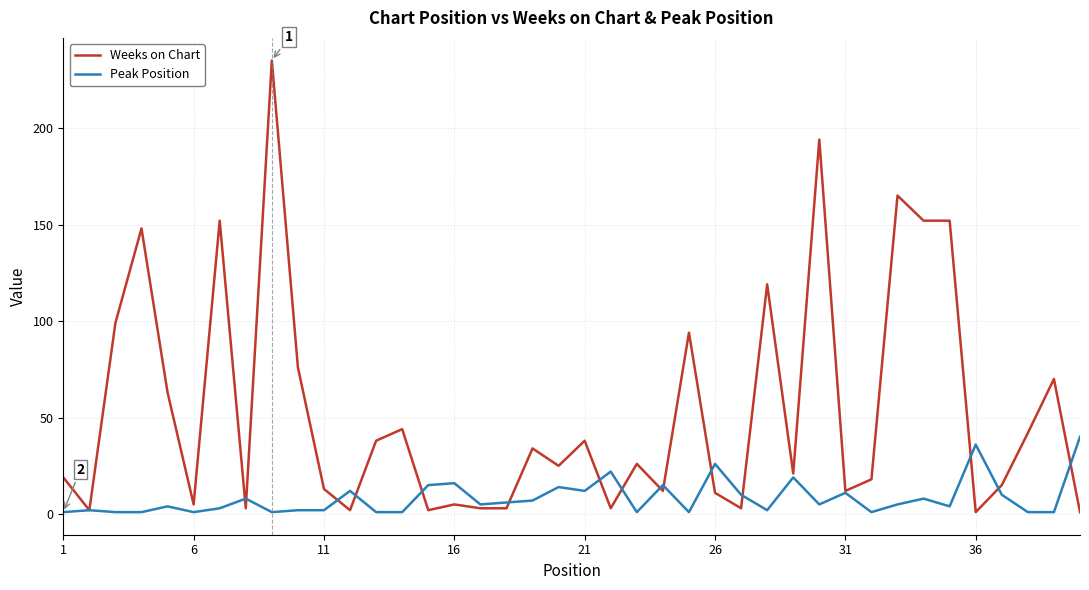

Which series has the largest total across all categories?

Weeks on Chart